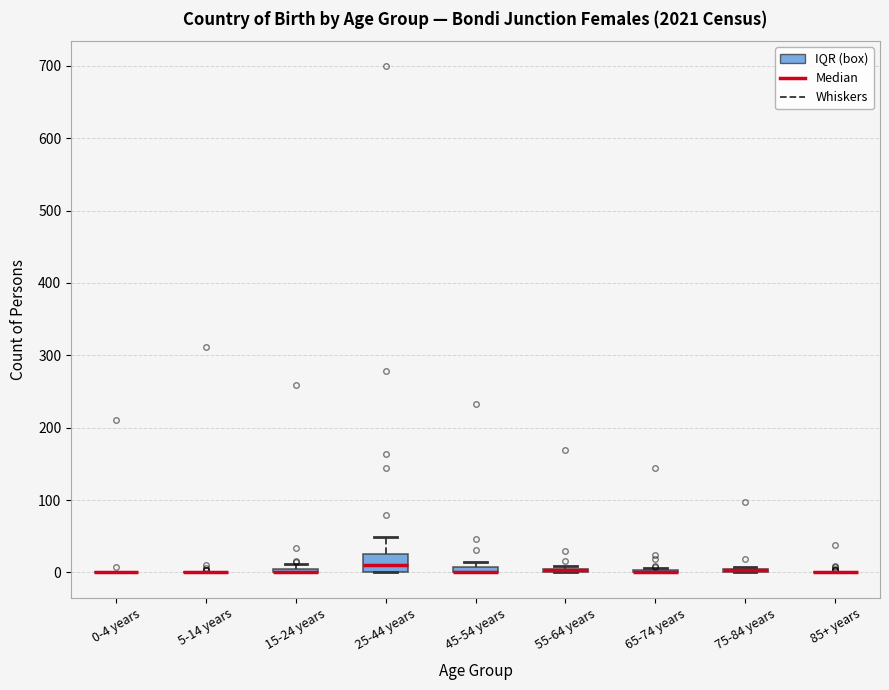

Which box is the tallest, from its lower edge to its upper edge?

25-44 years